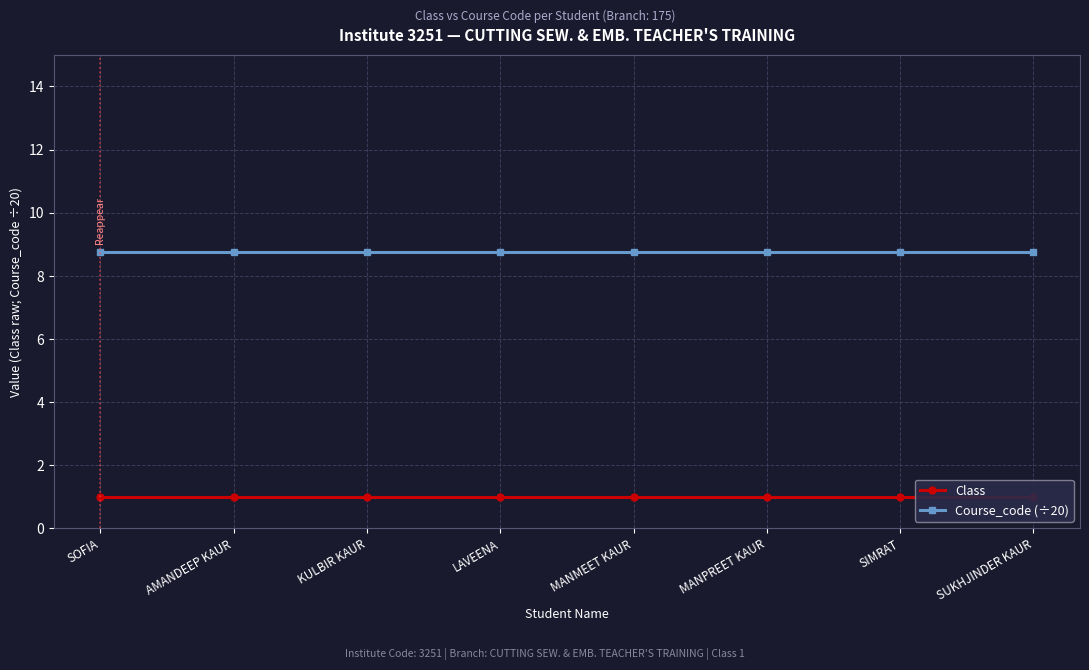

What position from the right is SIMRAT?

2